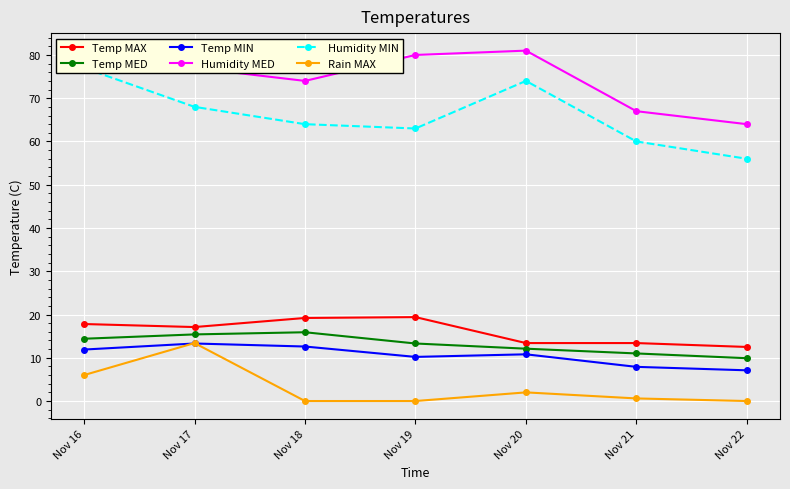

Is the value of Rain MAX at Nov 20 greater than the value of Humidity MED at Nov 16?

No